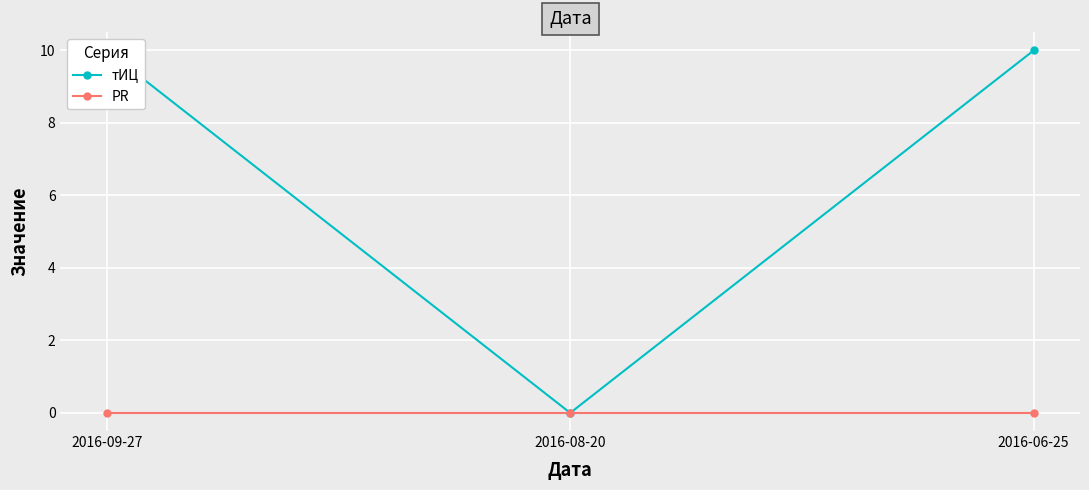

What is the label of the 3rd point from the left?

2016-06-25